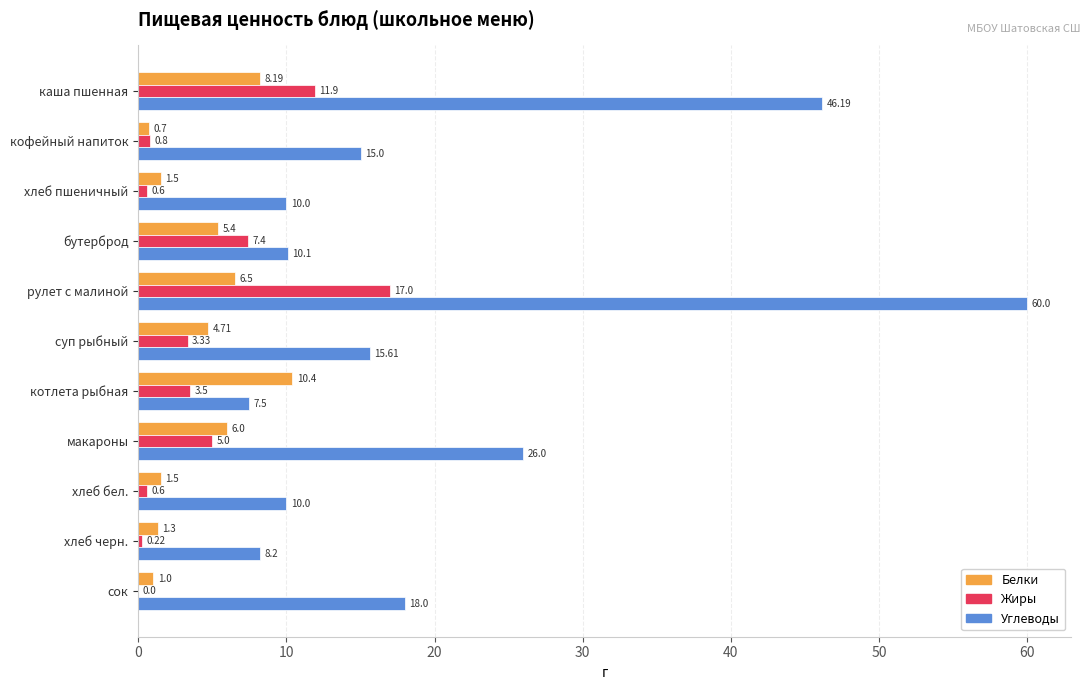

Between бутерброд and суп рыбный, which series saw the biggest shift?

Углеводы